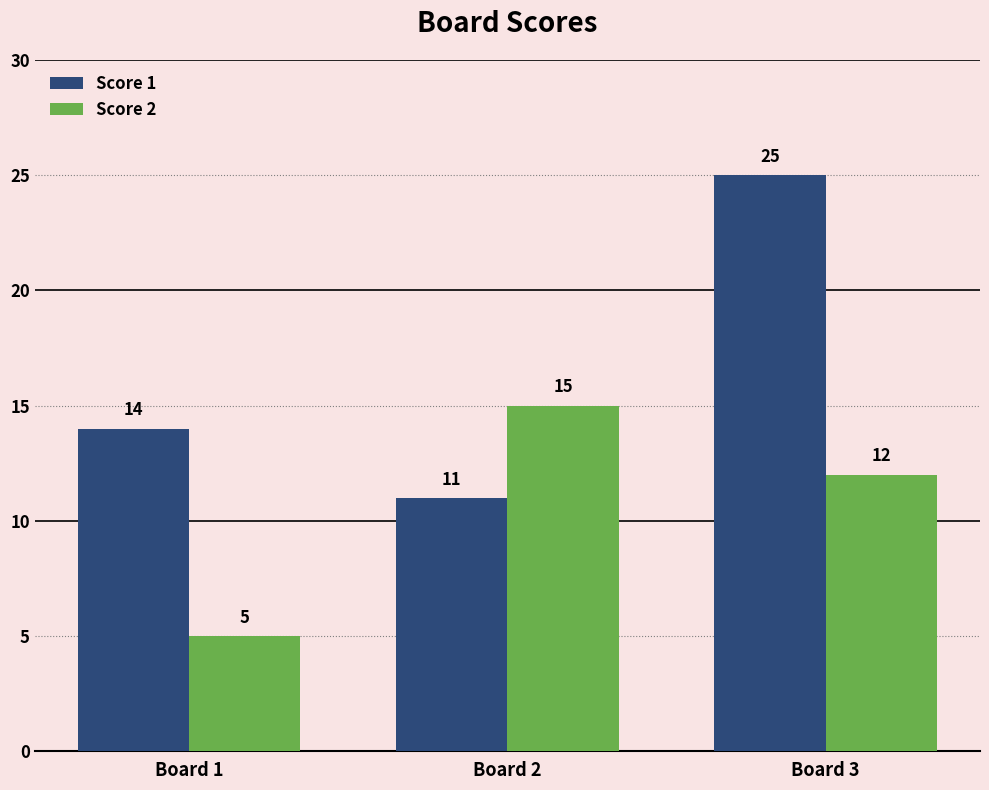

How many Score 2 values are between 5 and 15?

3